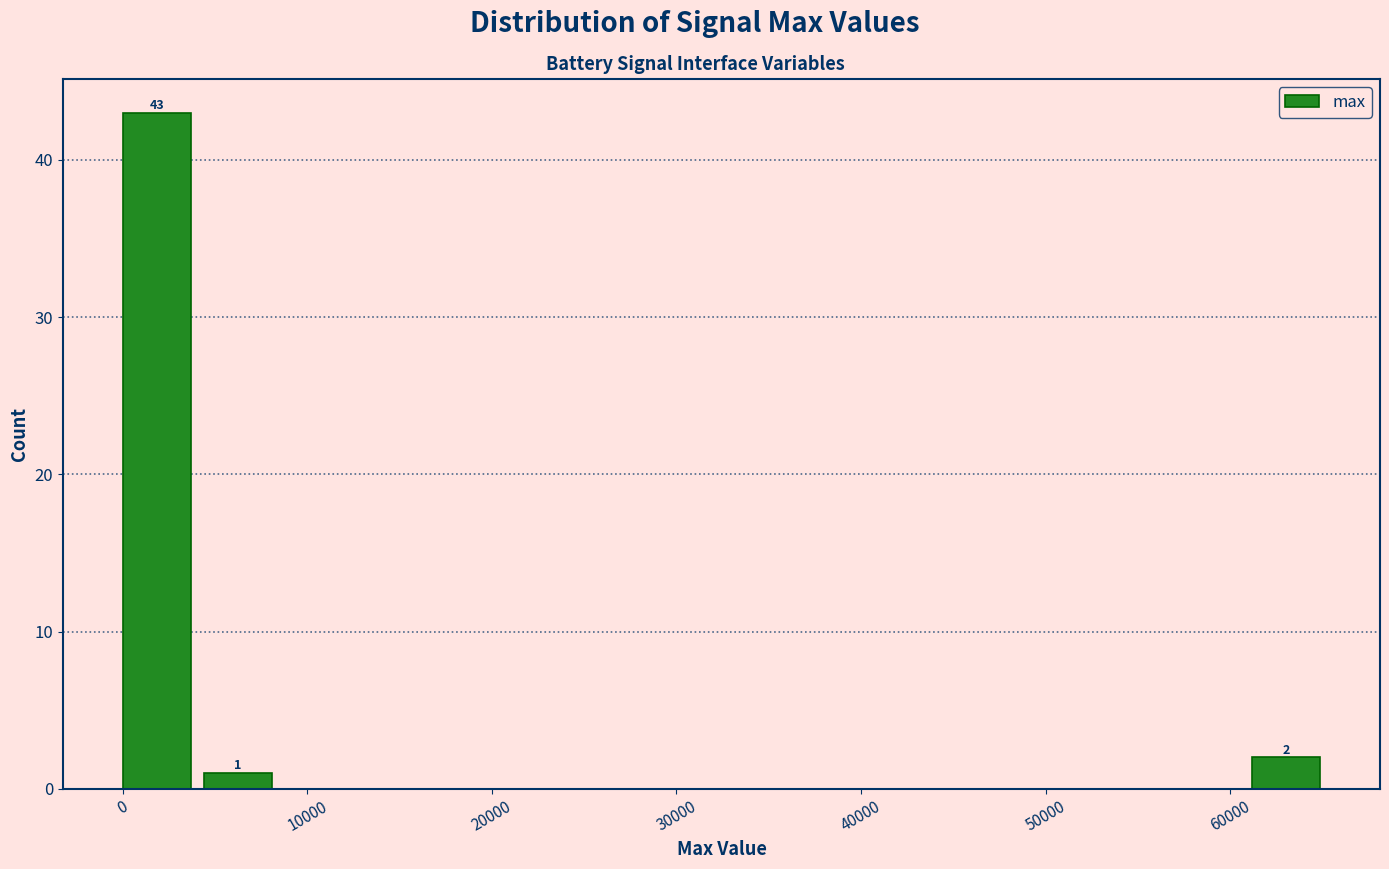

Over which range of the x-axis is the bar tallest?

0 to 4000